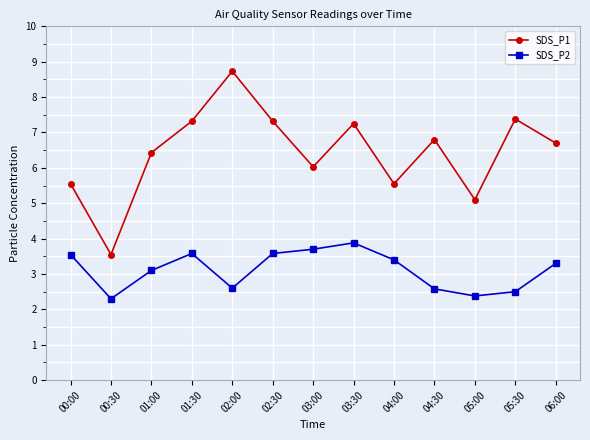

What are all the series names shown in the legend?

SDS_P1, SDS_P2